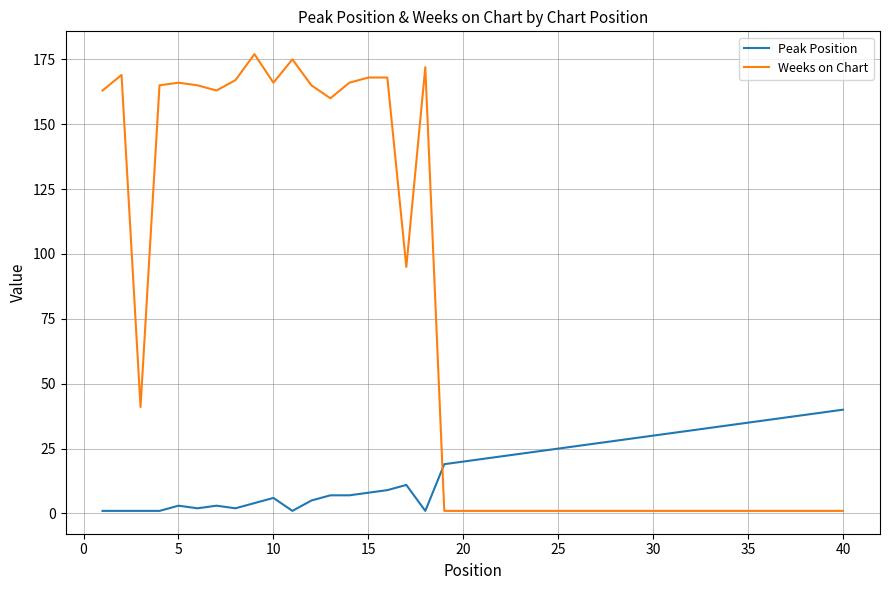

How many times do Peak Position and Weeks on Chart cross each other?

1